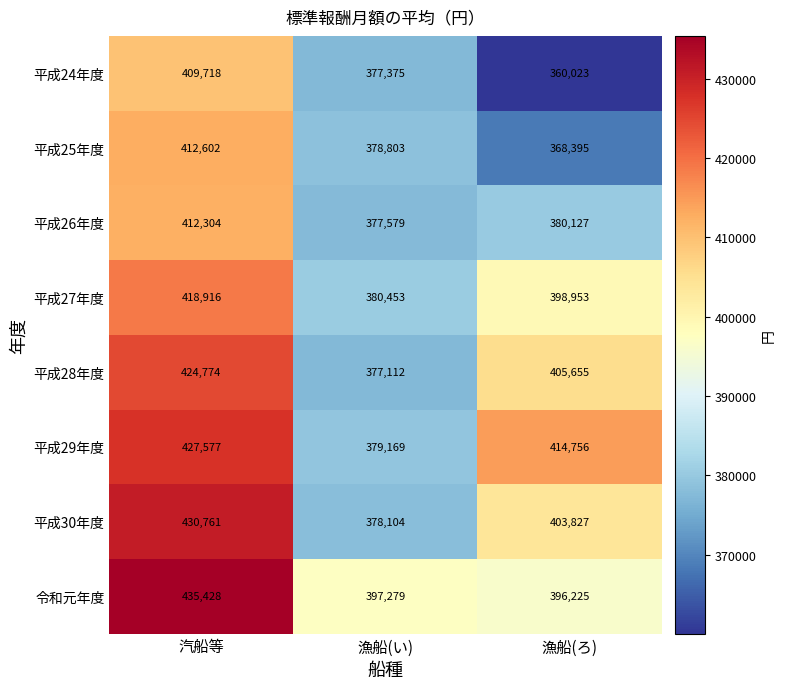

What is the total value across all series at 汽船等?

3372080